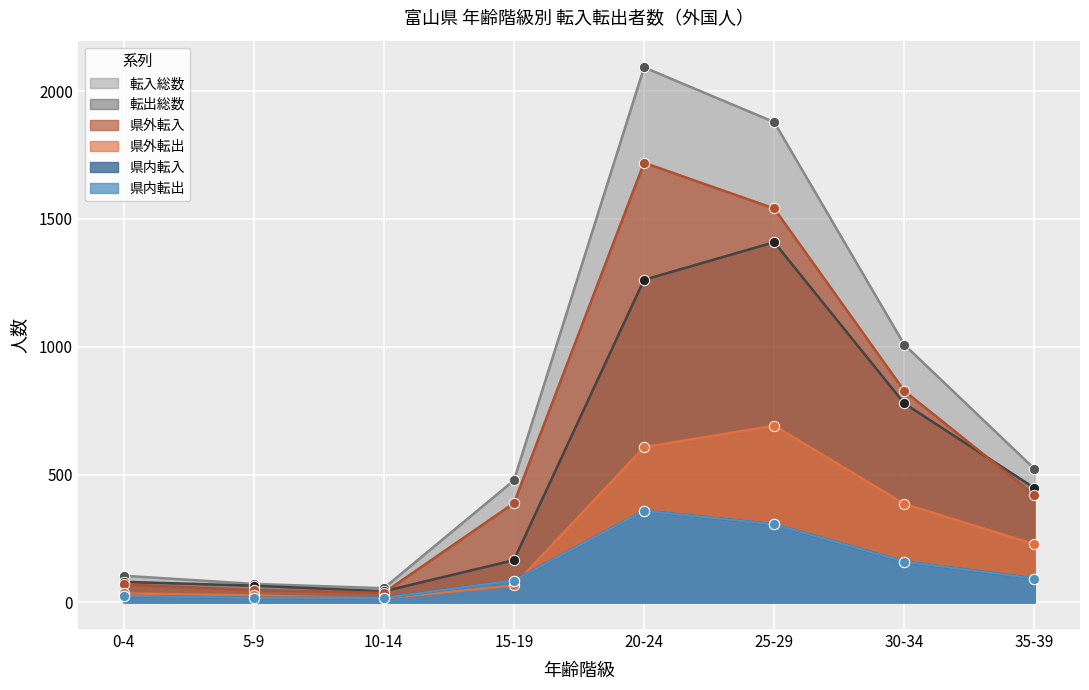

Which series reaches the minimum Y coordinate?

県外転出